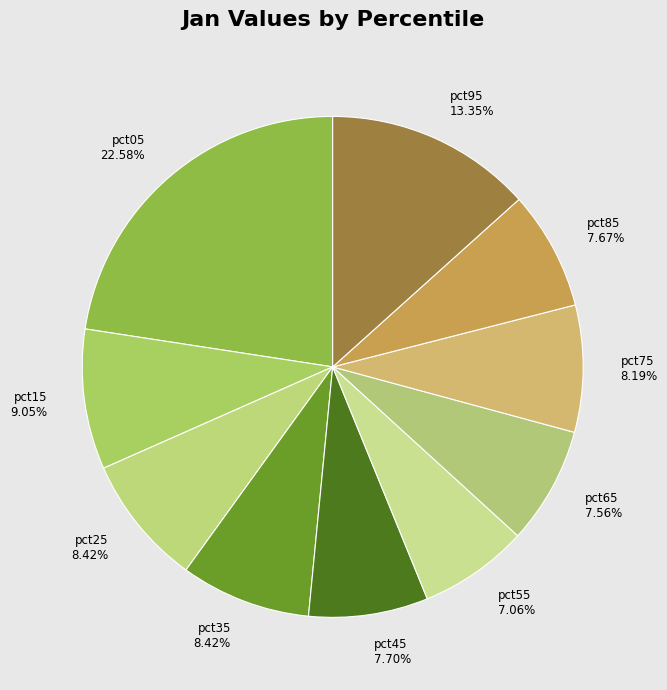

Count the number of slices in the pie.

10